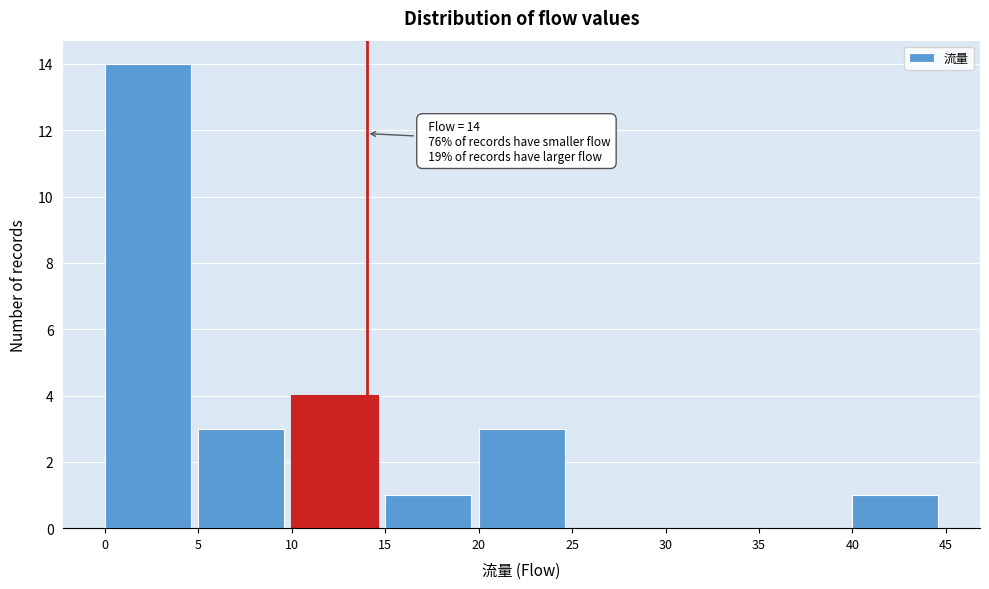

Which range on the x-axis has the tallest bar?

0 to 5